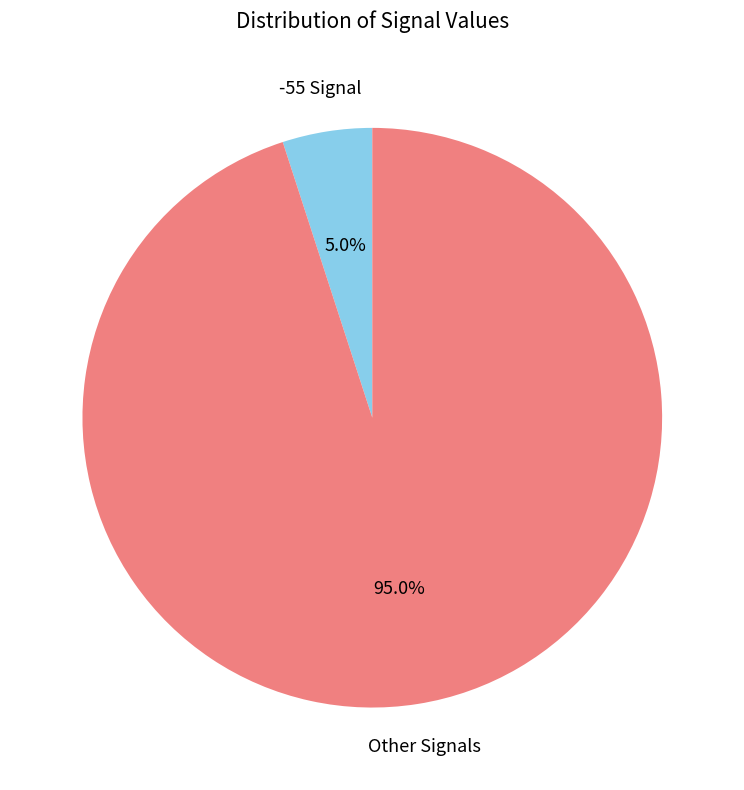

Which category has the biggest portion of the pie?

Other Signals